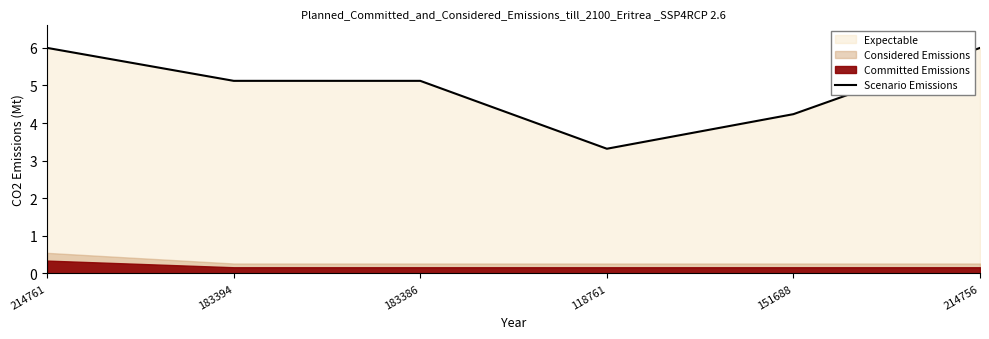

What is the sum of the values at 183394 and 183386?

10.2